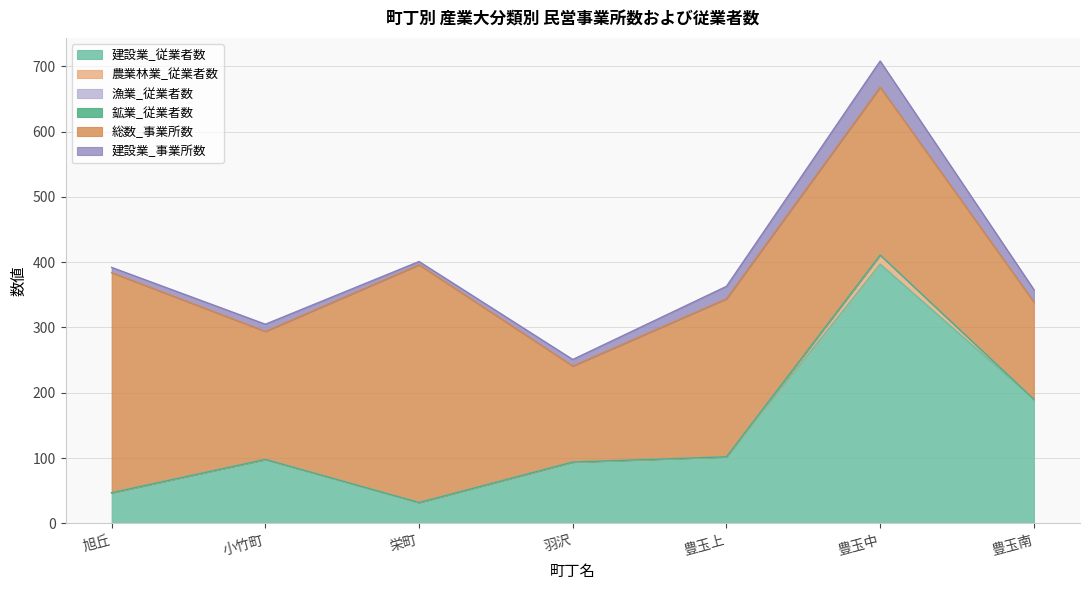

Reading right to left, extract all data points from this chart.

建設業_事業所数: 19	40	19	10	5	11	8
農業林業_従業者数: 0	14	0	0	0	0	0
漁業_従業者数: 0	0	0	0	0	0	0
鉱業_従業者数: 0	0	0	0	0	0	0
総数_事業所数: 149	257	242	147	364	196	337
建設業_従業者数: 190	397	102	94	32	98	47